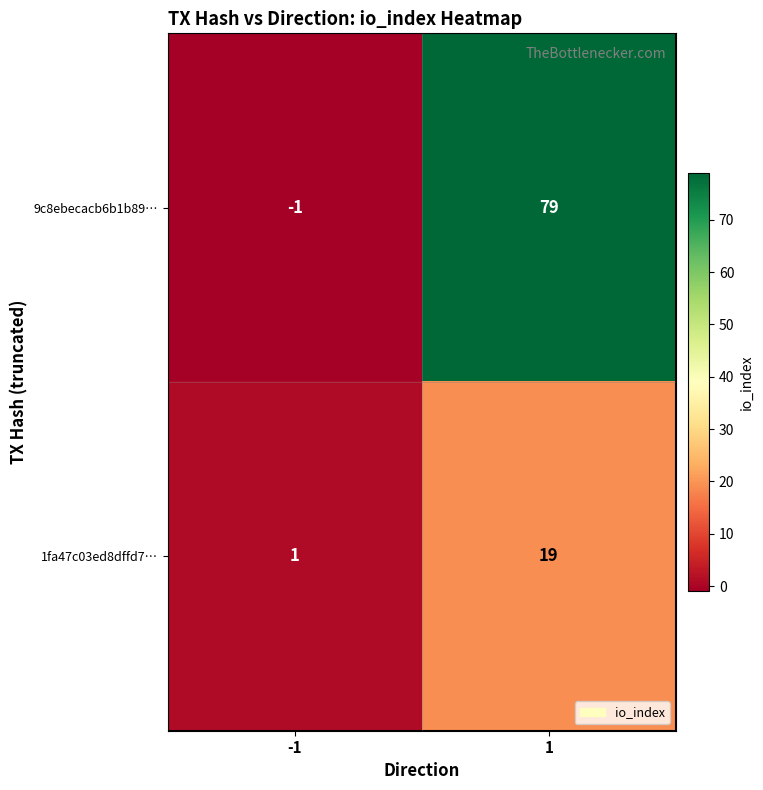

What is the maximum value shown in the chart?

79